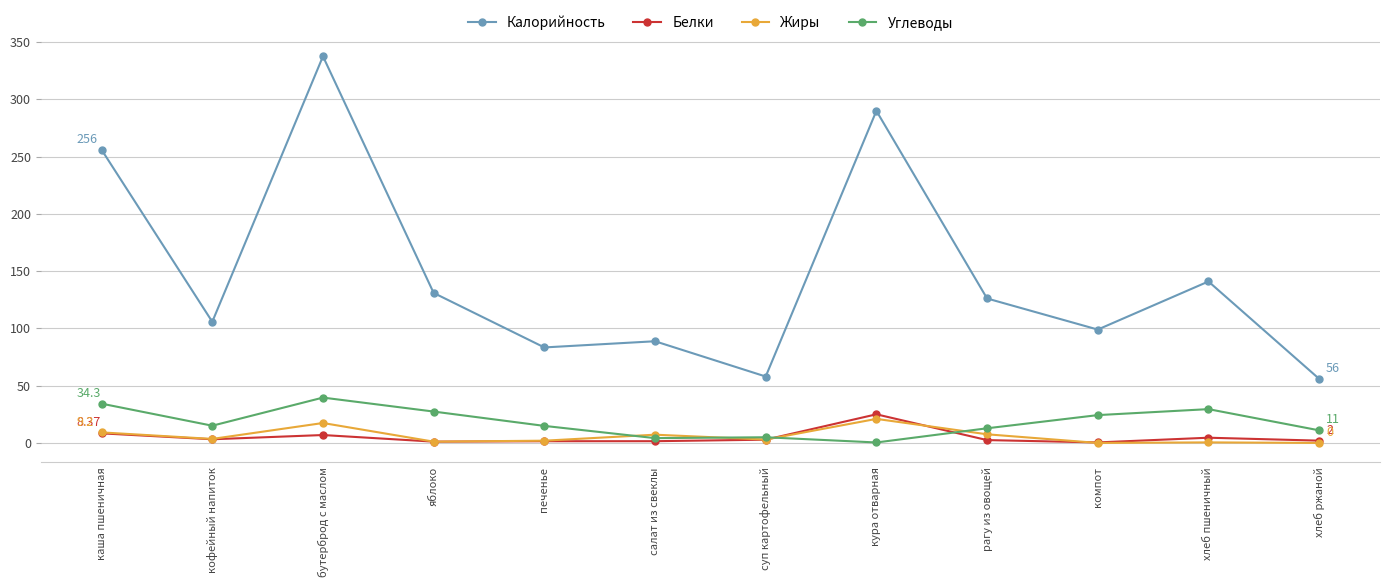

Where is the first local minimum for Жиры?

кофейный напиток